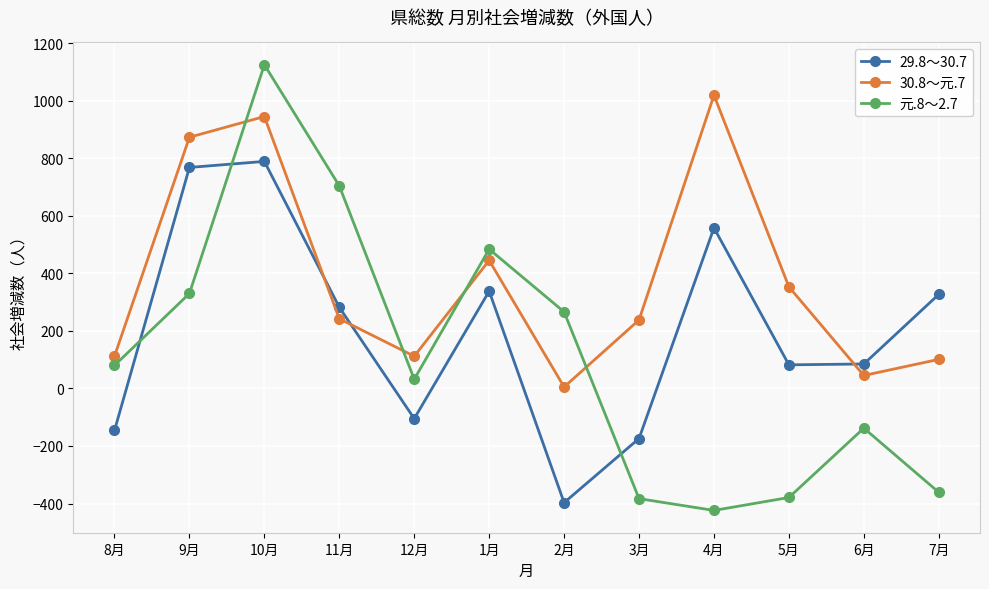

At which label does 29.8～30.7 reach its peak?

10月